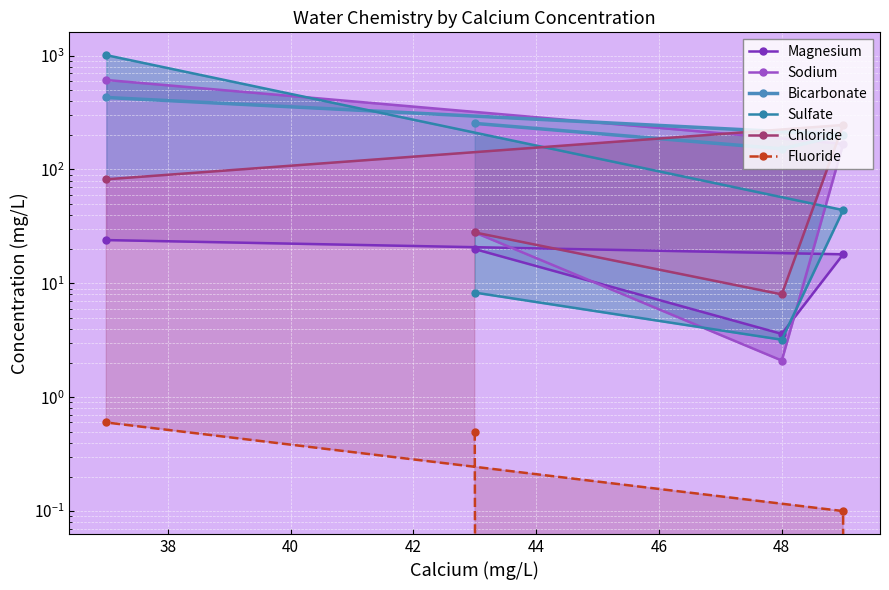

How many interior local valleys does the Bicarbonate series have?

1